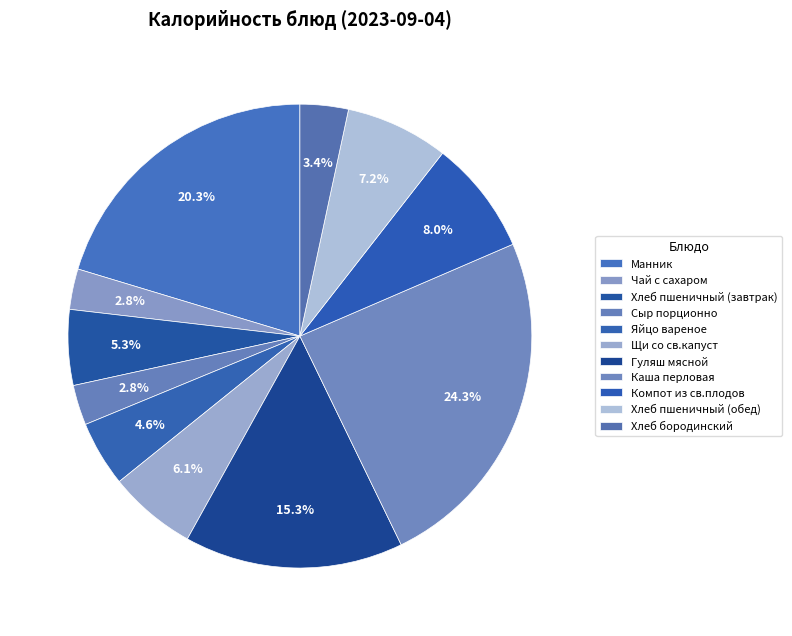

How many segments does this pie chart have?

11